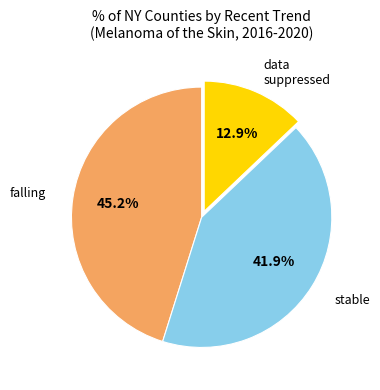

True or false: falling accounts for 45% of the total.

True